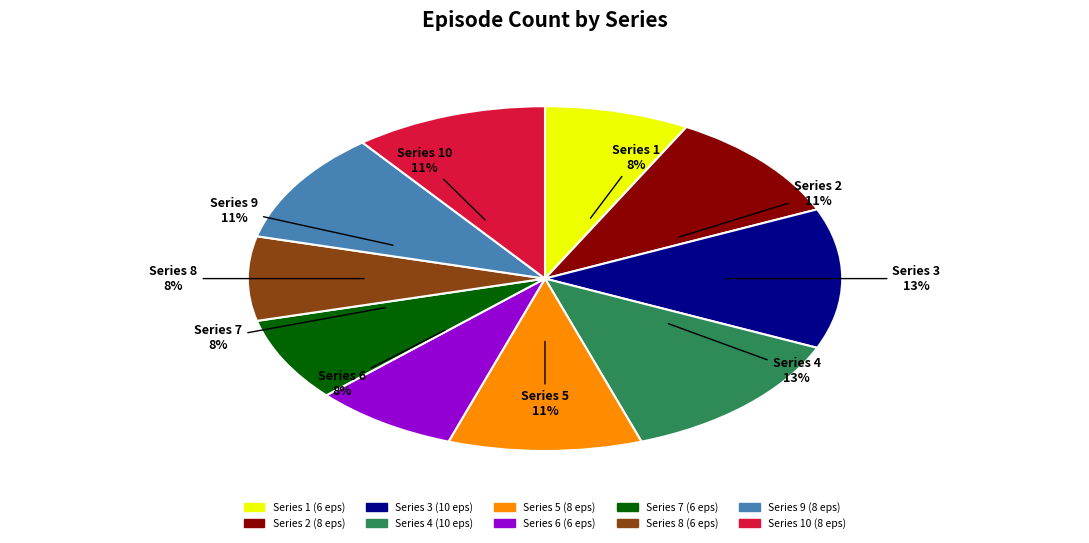

To the nearest percent, what is the difference between the largest and smallest slice percentages?

5%